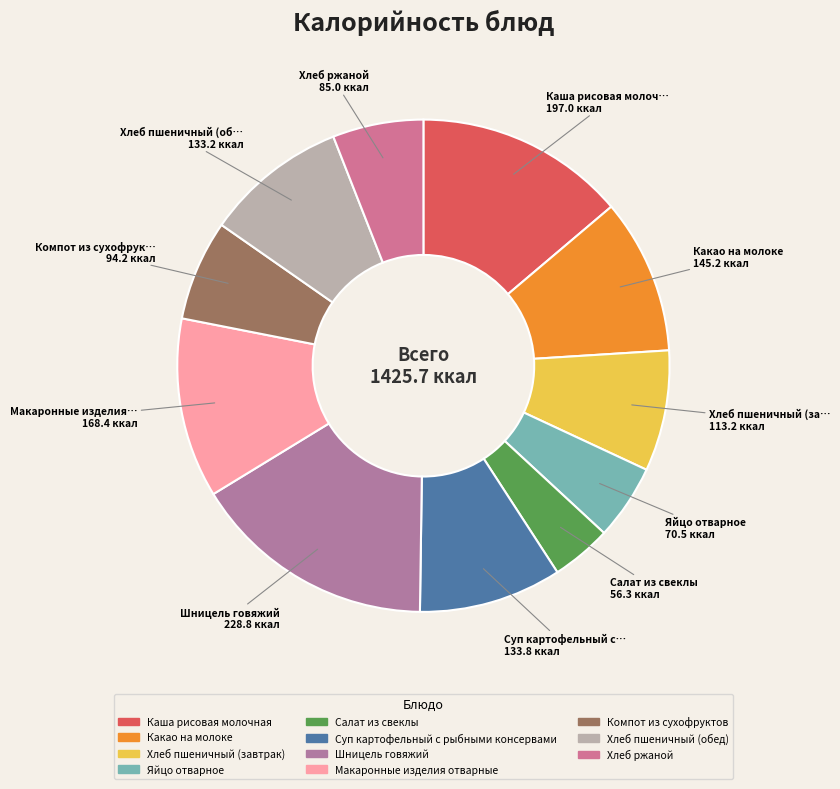

How many segments does this pie chart have?

11